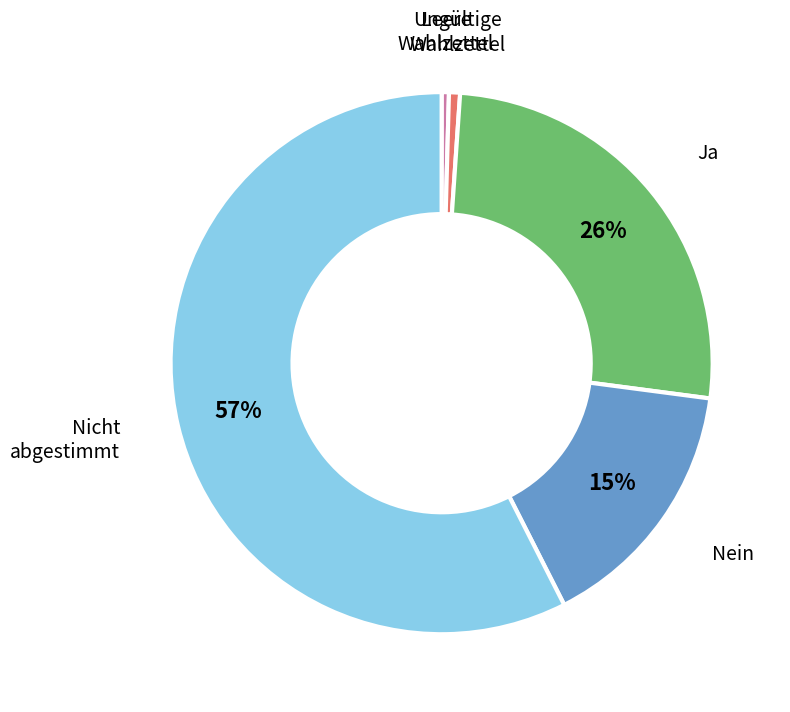

How many slices are in this pie chart?

5